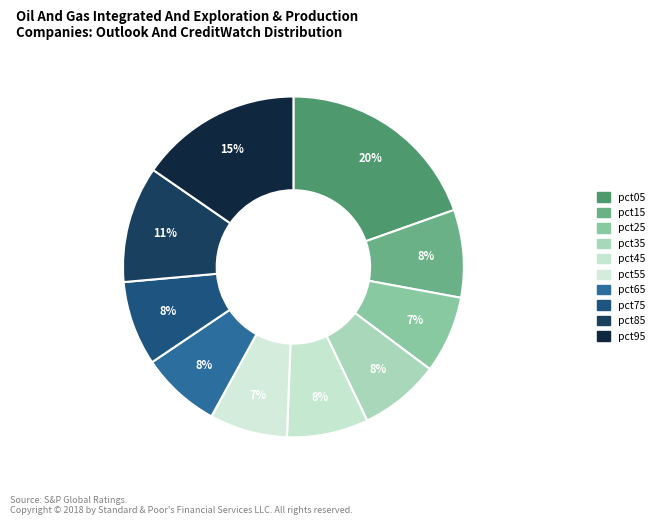

Count the number of slices in the pie.

10